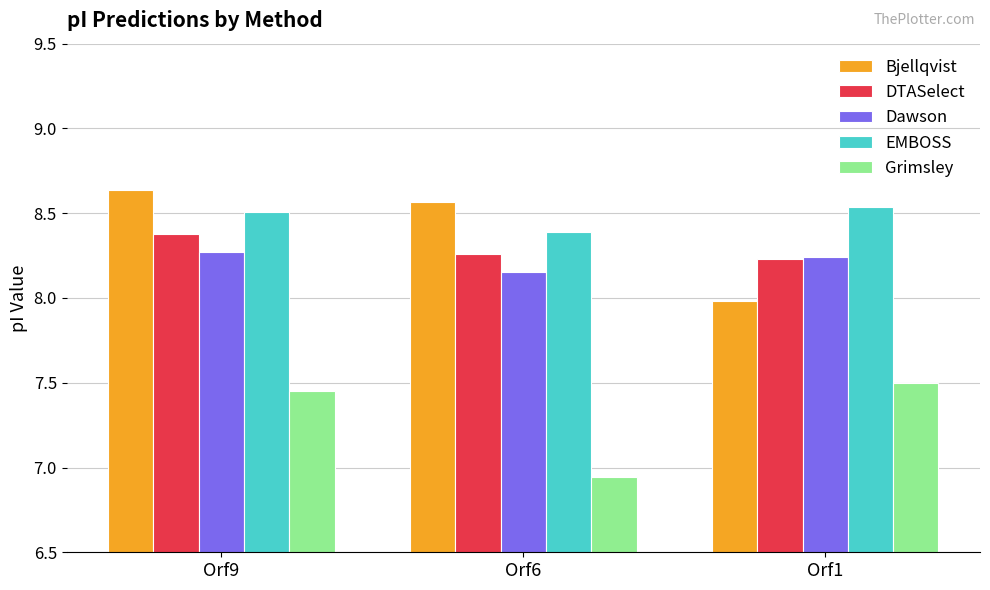

What is the difference between the highest and lowest values at Orf1?

1.0